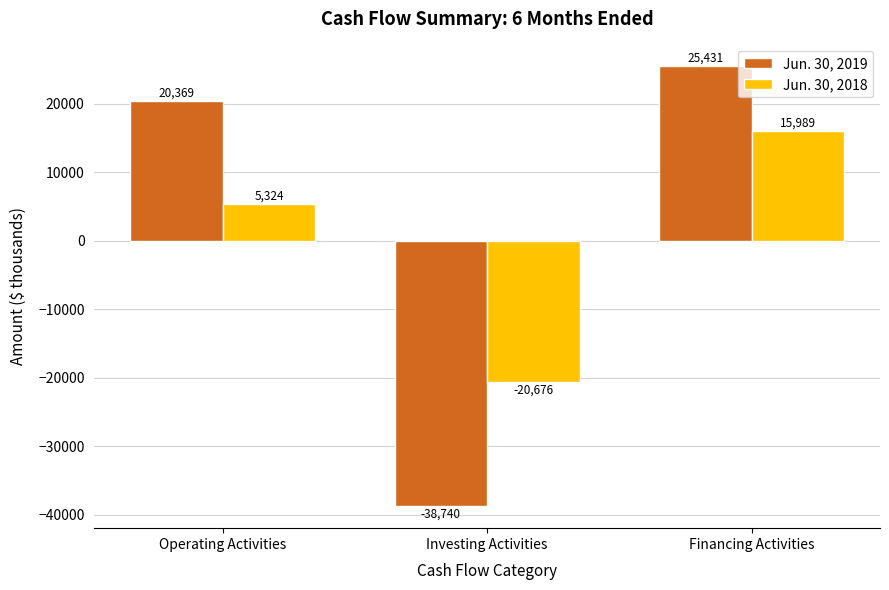

What are all the series names shown in the legend?

Jun. 30, 2019, Jun. 30, 2018